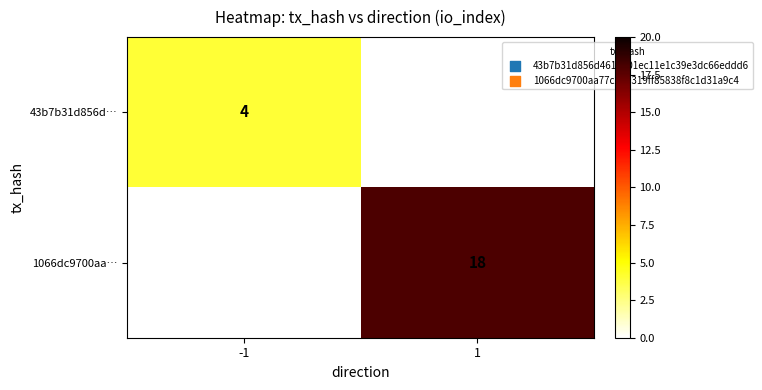

What is the greatest value displayed?

18.0